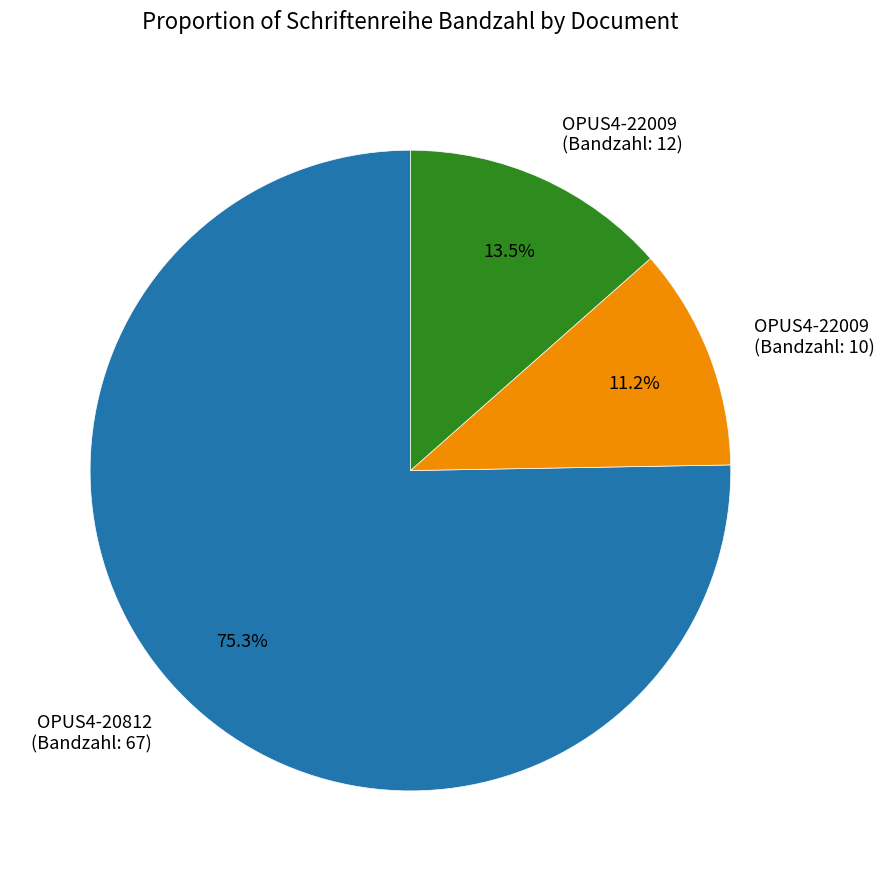

How many segments does this pie chart have?

3